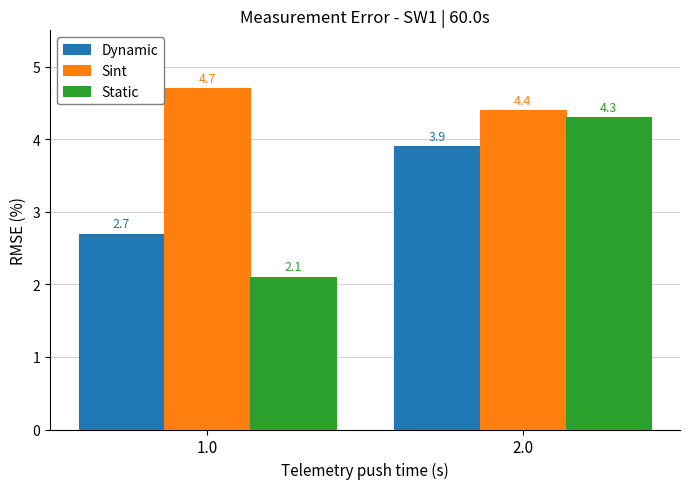

What is the label of the 2nd bar from the right?

1.0